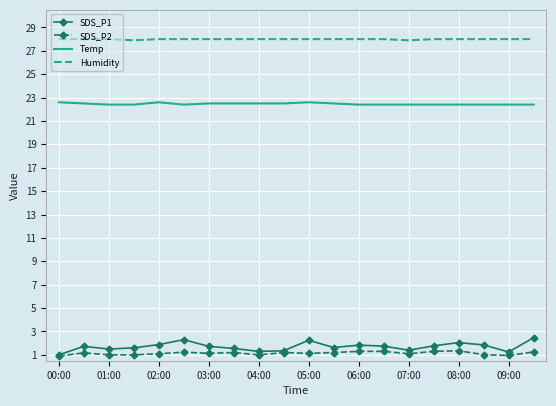

What is the smallest value displayed?

0.9